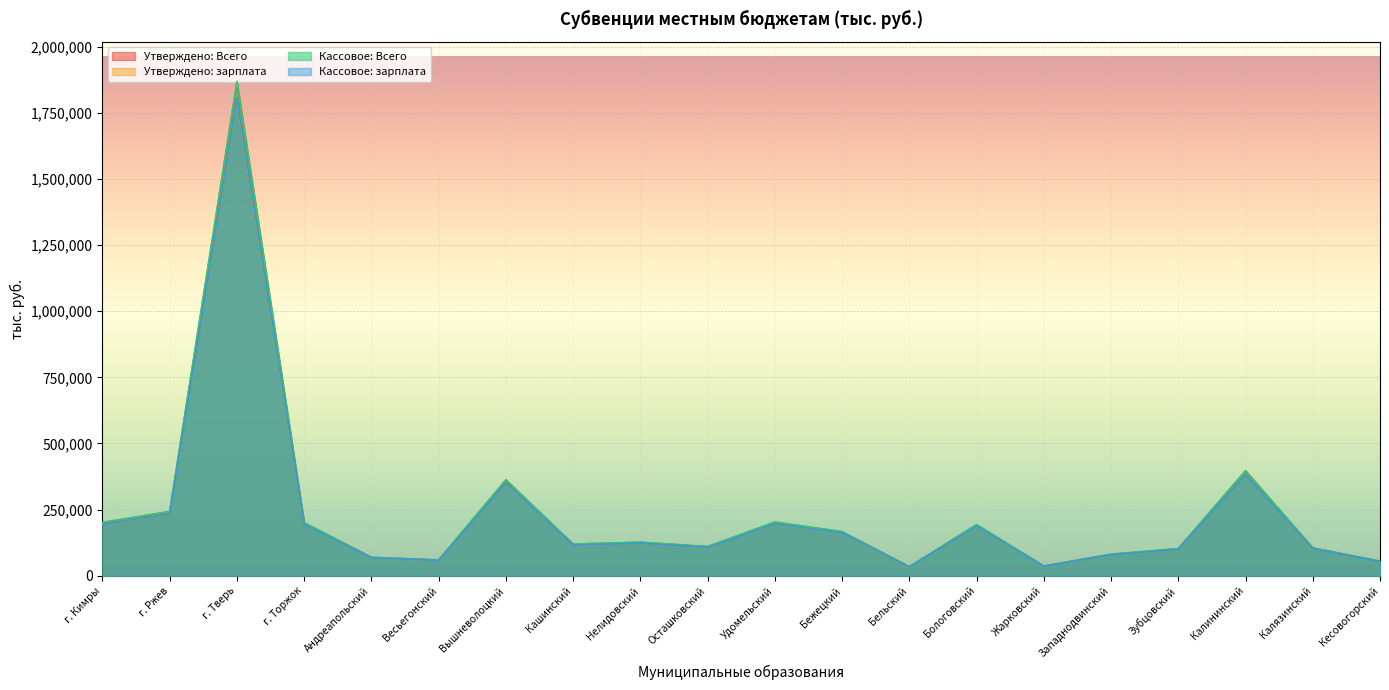

The value of Кассовое: Всего at Калининский is 396410.1. True or false?

True